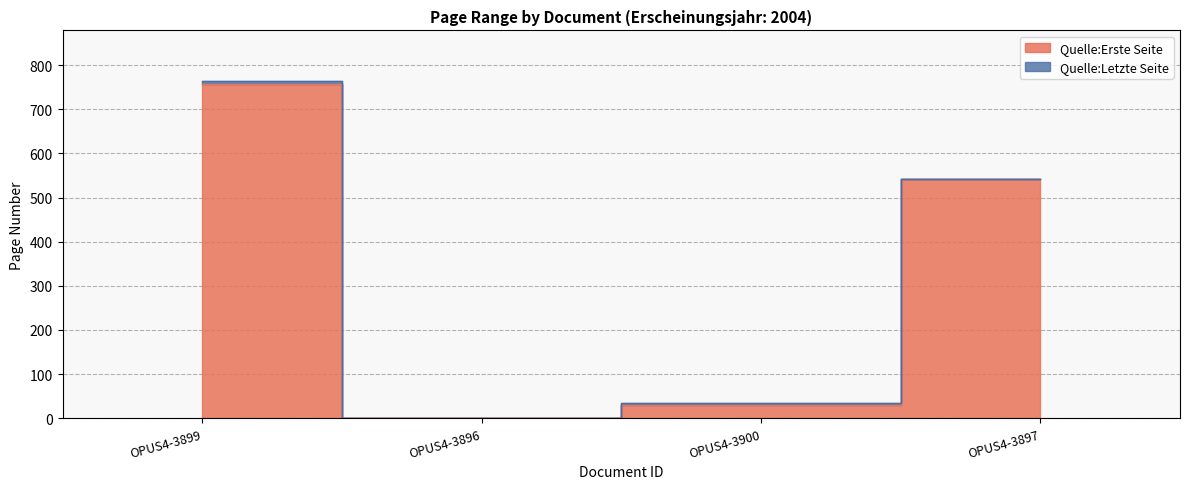

Which series ends up on top after the final intersection of Quelle:Letzte Seite and Quelle:Erste Seite?

Quelle:Erste Seite